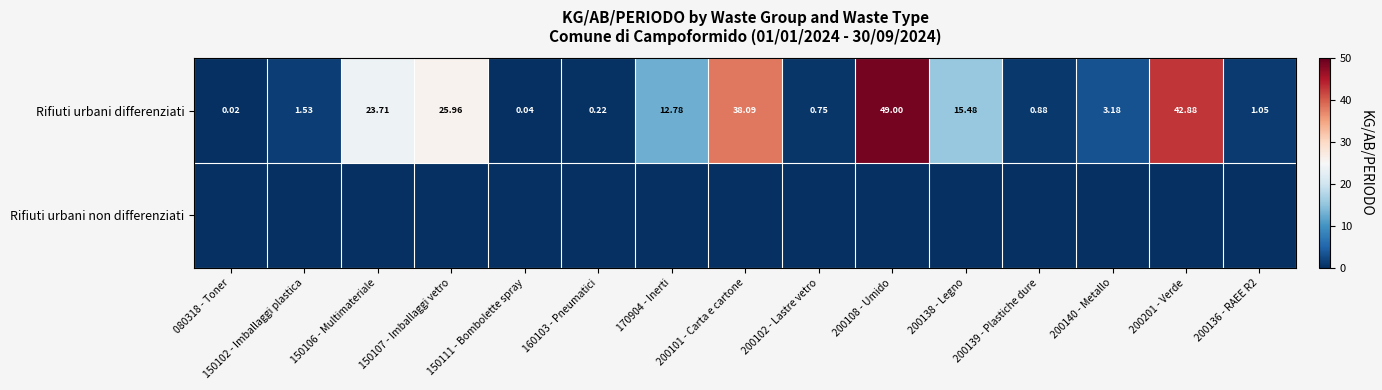

Which series has the widest spread of values?

Rifiuti urbani differenziati